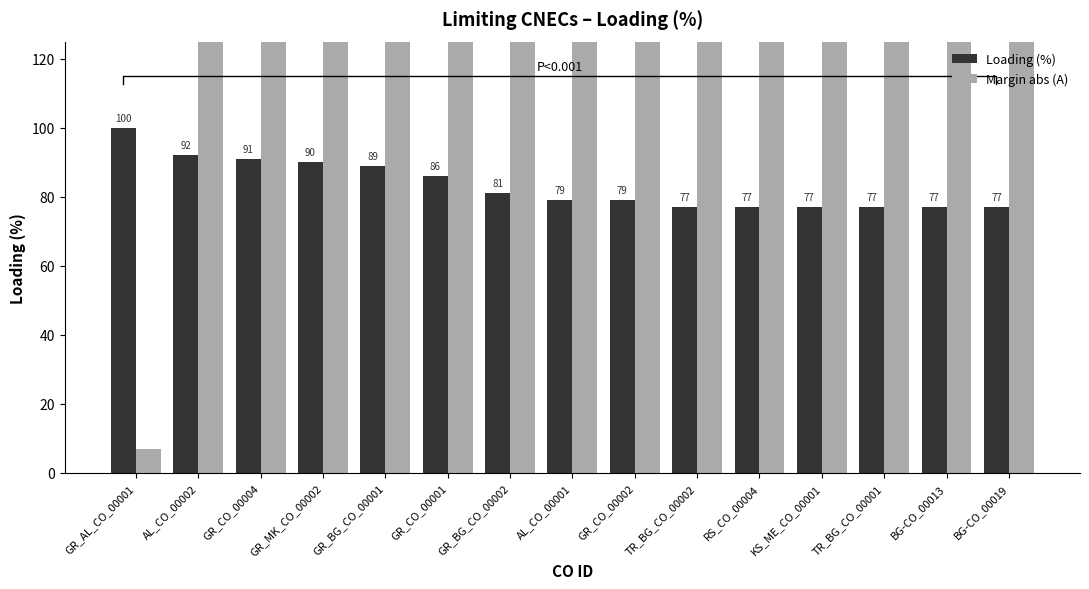

What is the average value of the Loading (%) series?

83